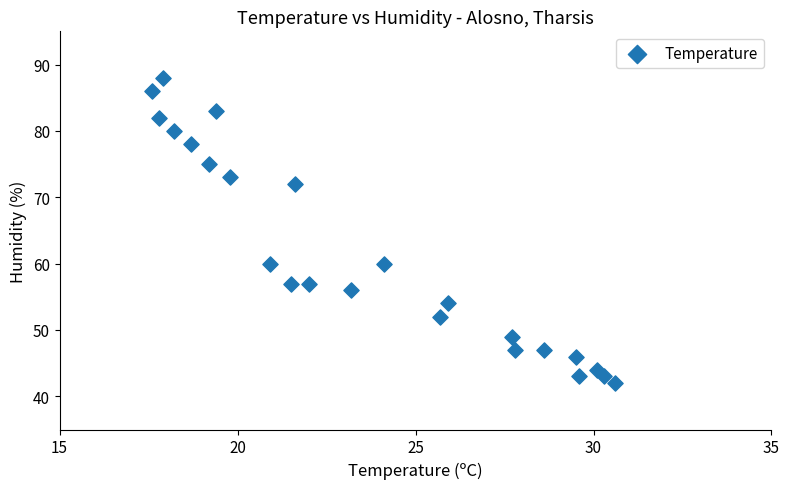

What is the range of Y values (max minus min)?

46